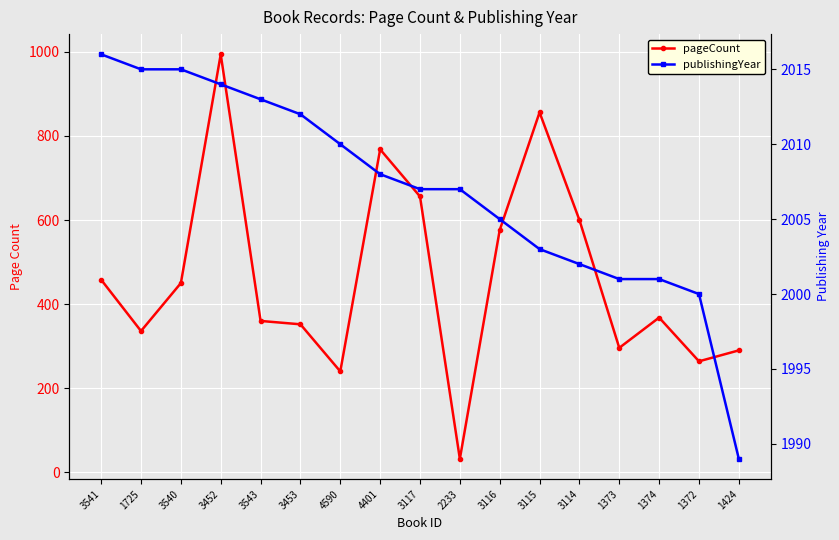

What is the approximate value of pageCount at 1725, to the nearest 50?

350